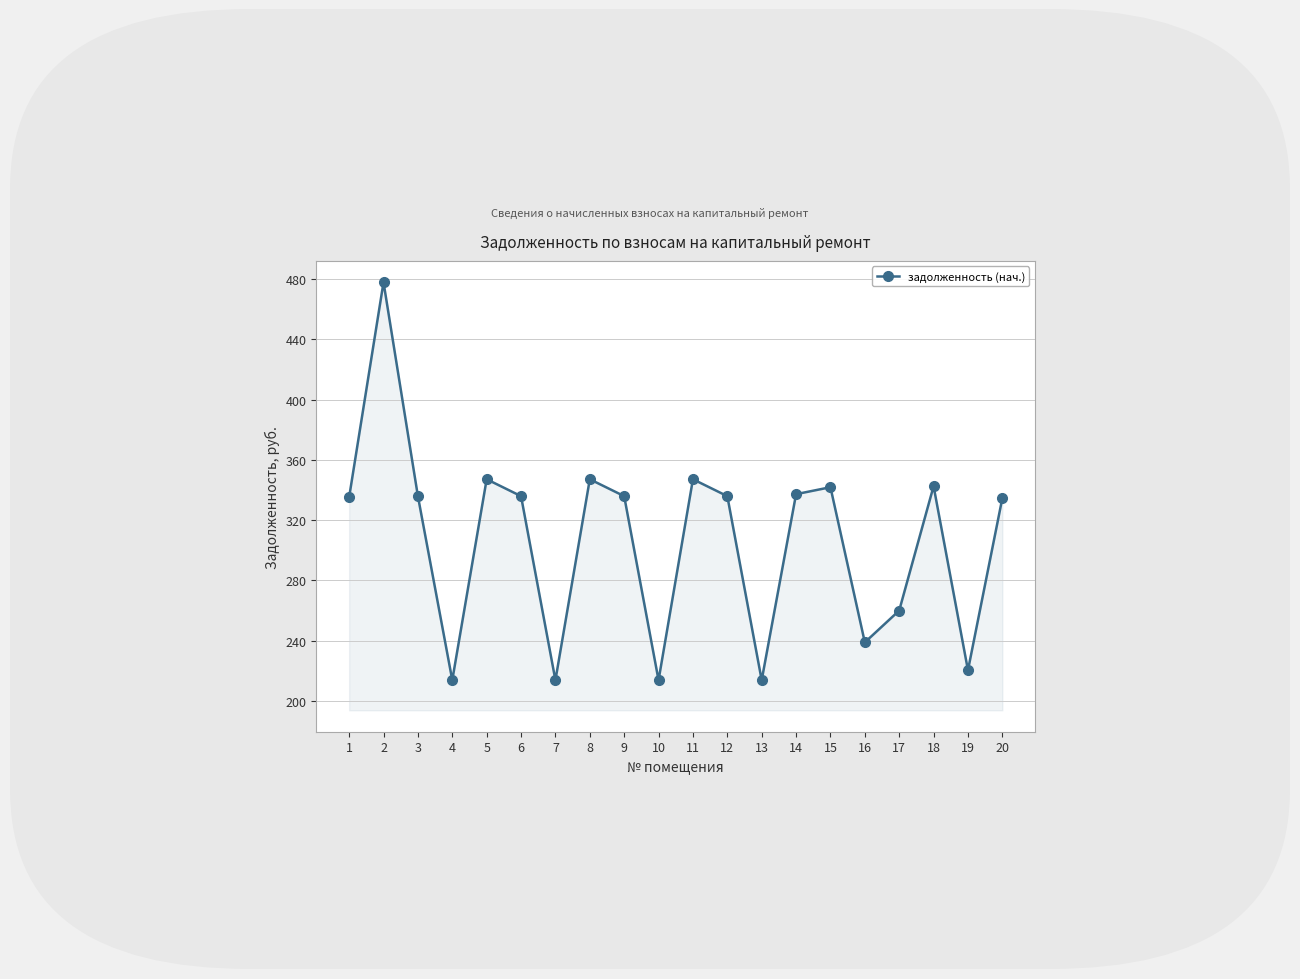

Is it true that the value at 8 is 461.0?

False